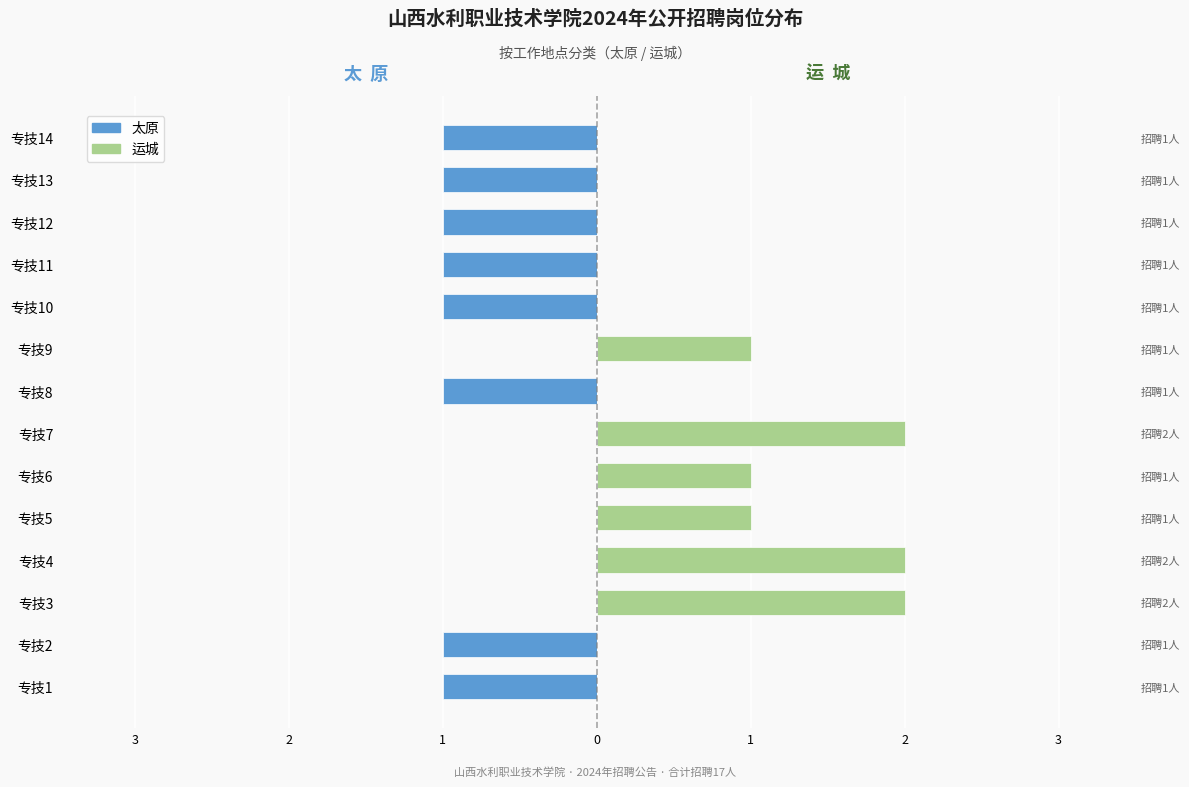

Reading right to left, extract all data points from this chart.

太原: -1	-1	-1	-1	-1	0	-1	0	0	0	0	0	-1	-1
运城: 0	0	0	0	0	1	0	2	1	1	2	2	0	0